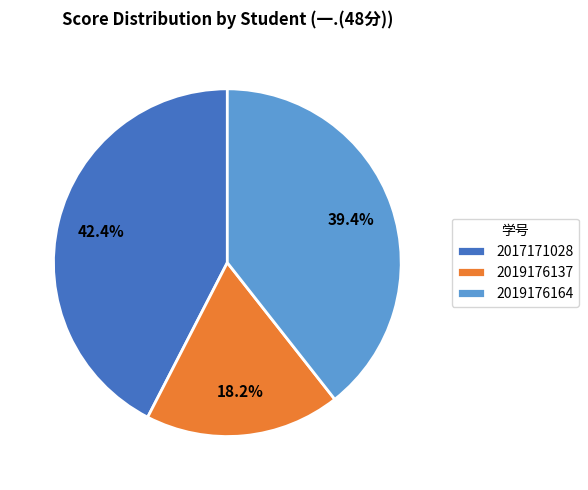

Rank the categories by value from highest to lowest.

2017171028, 2019176164, 2019176137